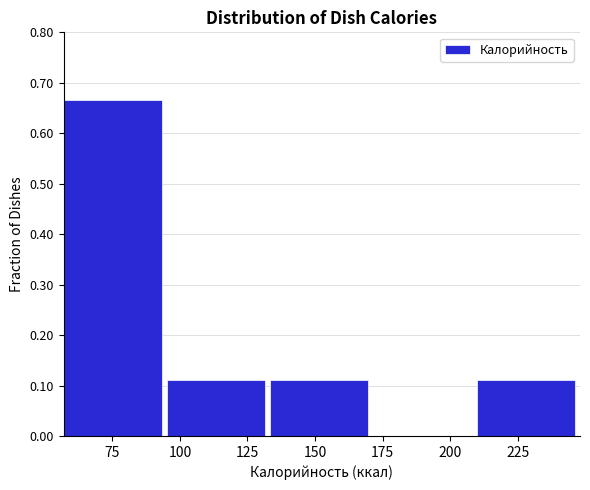

What is the height of the bar covering 95 to 135 on the x-axis? Neither the bar edges nor the heights are printed on the chart, so give them approximately, as read against the axes.

0.11